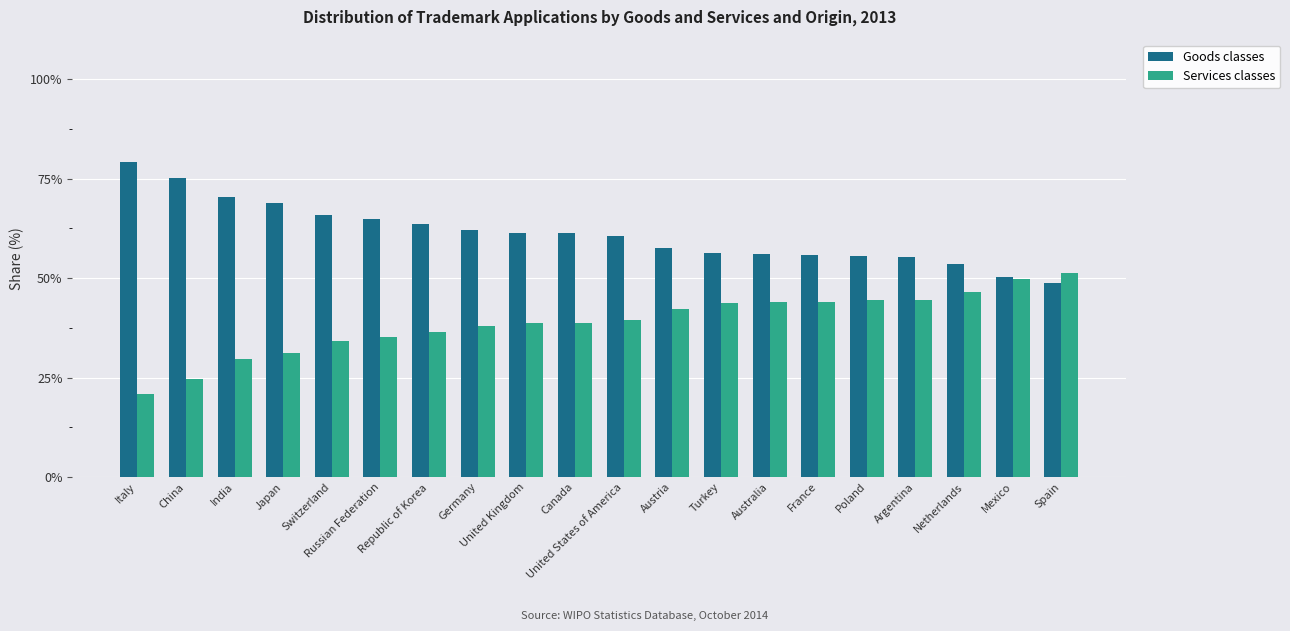

List the series in order of their peak value, lowest first.

Services classes, Goods classes